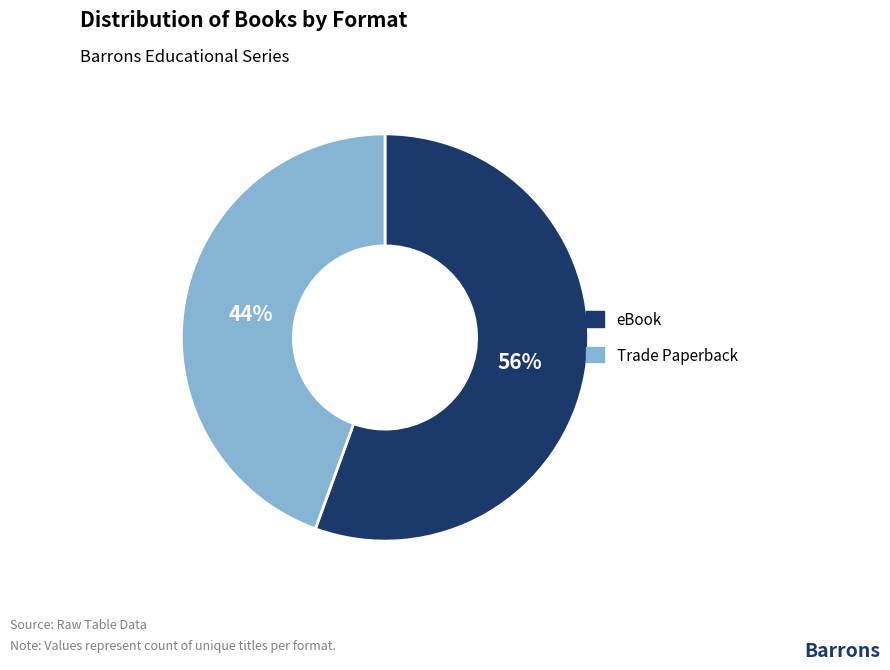

Combined, do Trade Paperback and eBook account for over 50%?

Yes